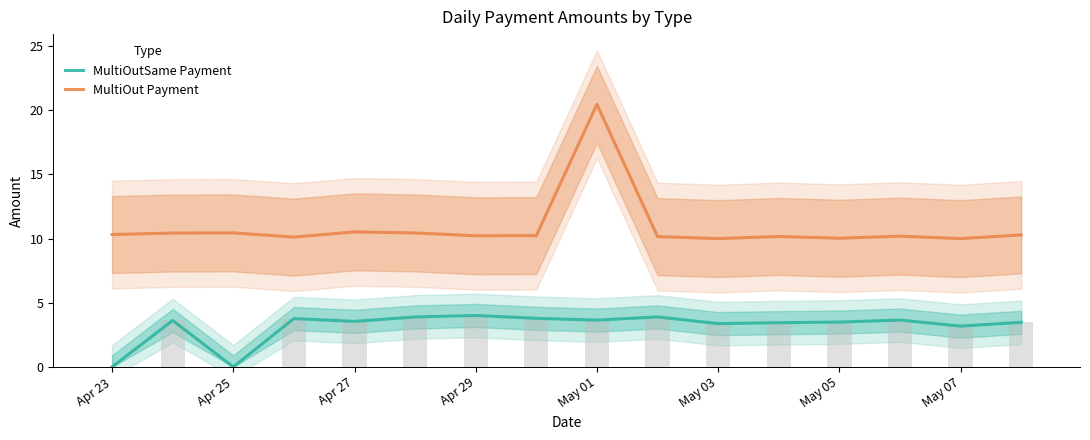

What is the label of the 2nd bar from the left?

Apr 25